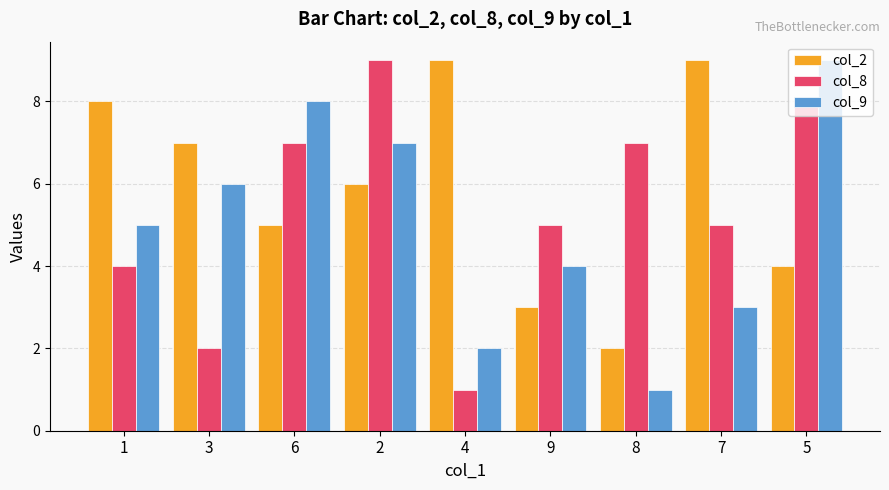

Count the number of data series in this chart.

3